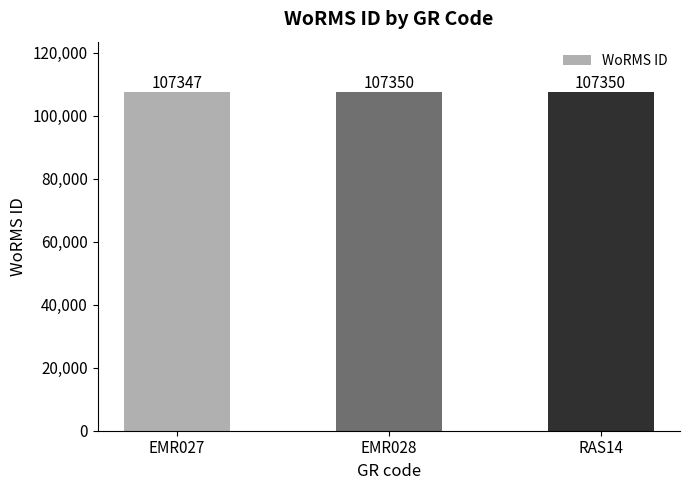

The value at RAS14 is 107350. True or false?

True